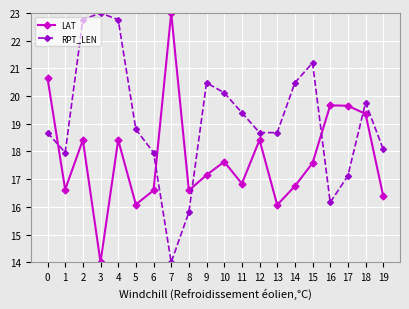

What is the lowest value of the RPT_LEN series?

14.0